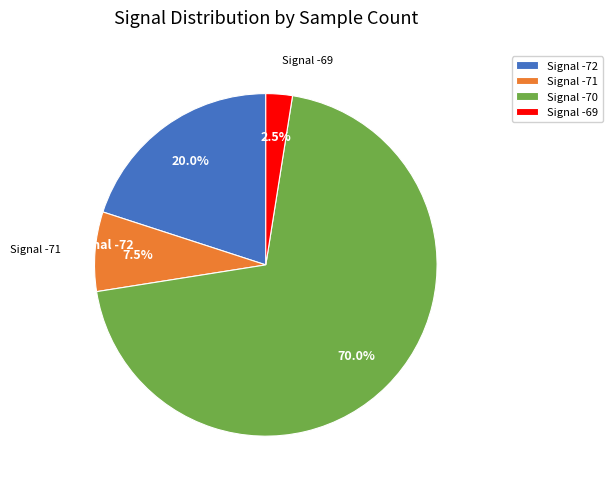

Which has a higher value, Signal -70 or Signal -72?

Signal -70